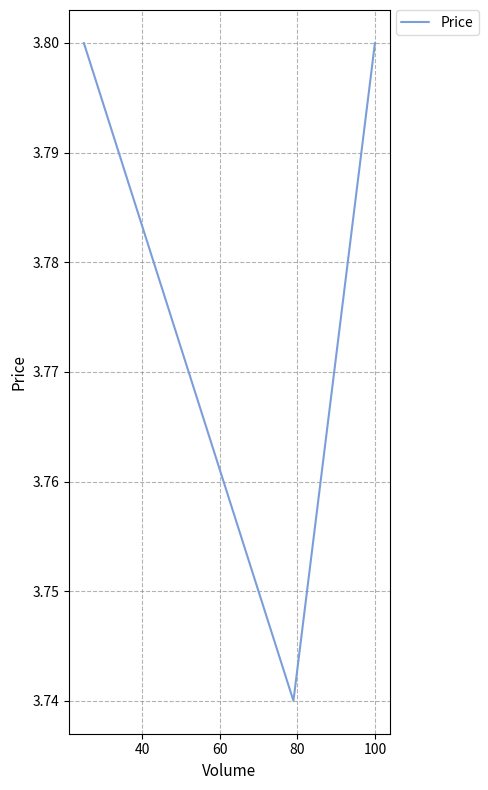

Does the chart have visible grid lines?

Yes